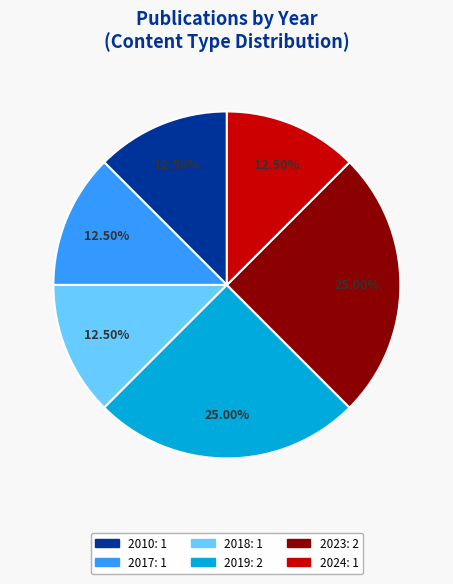

Does any single category account for the majority?

No